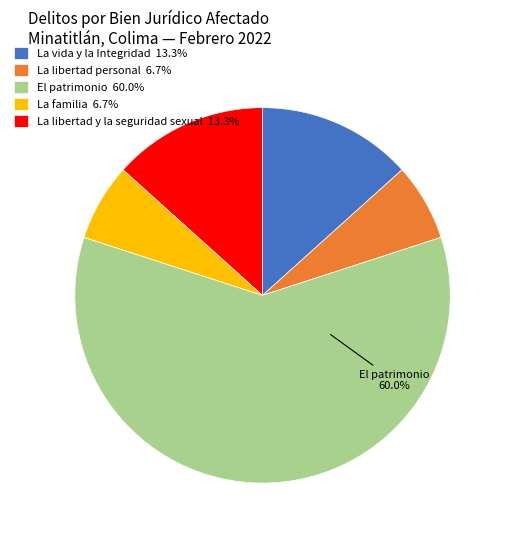

Is the sum of La vida y la Integridad 13.3% and La libertad personal 6.7% greater than half?

No